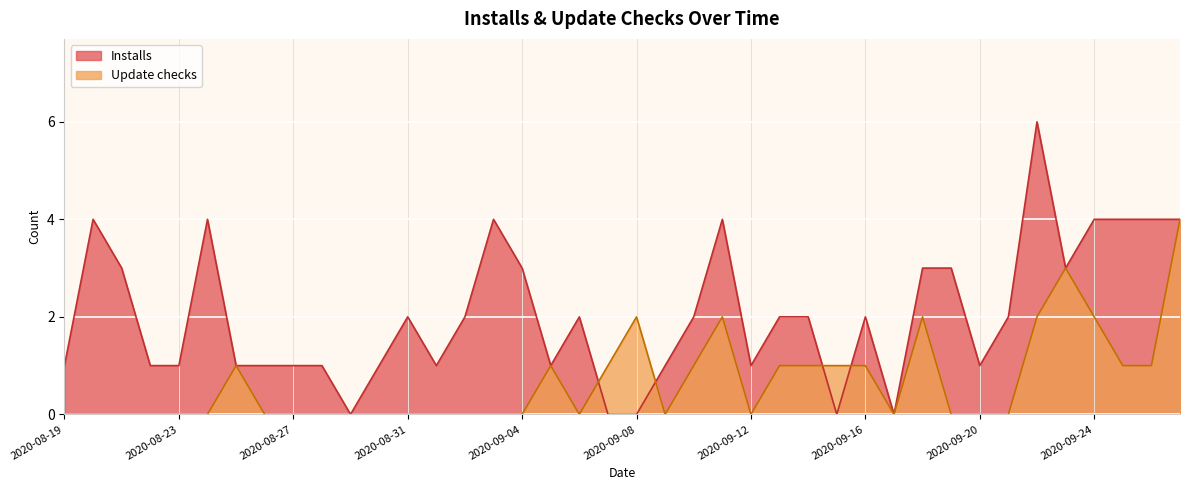

Rank the series by their average value, from highest to lowest.

Installs, Update checks